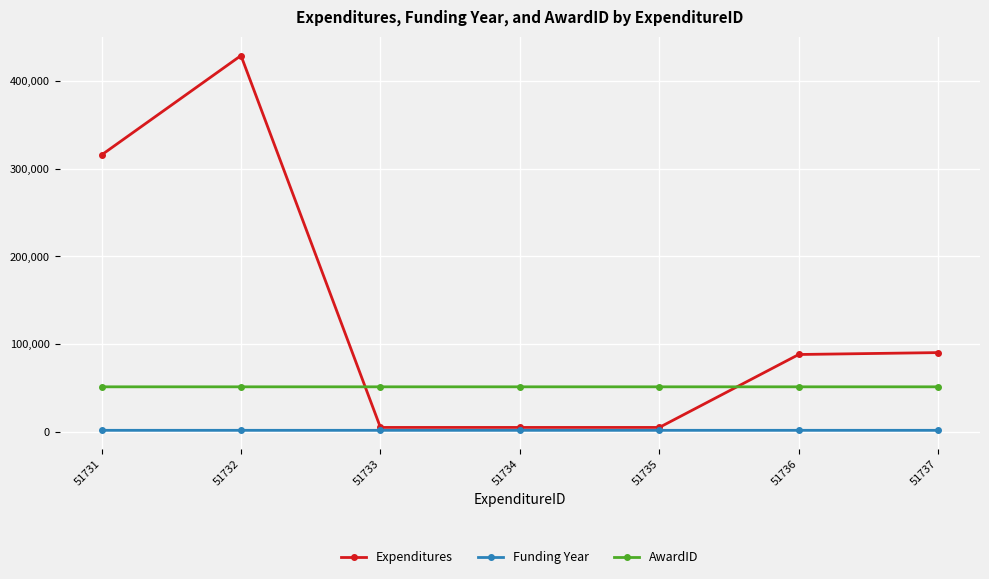

How many data points does each series have?

7